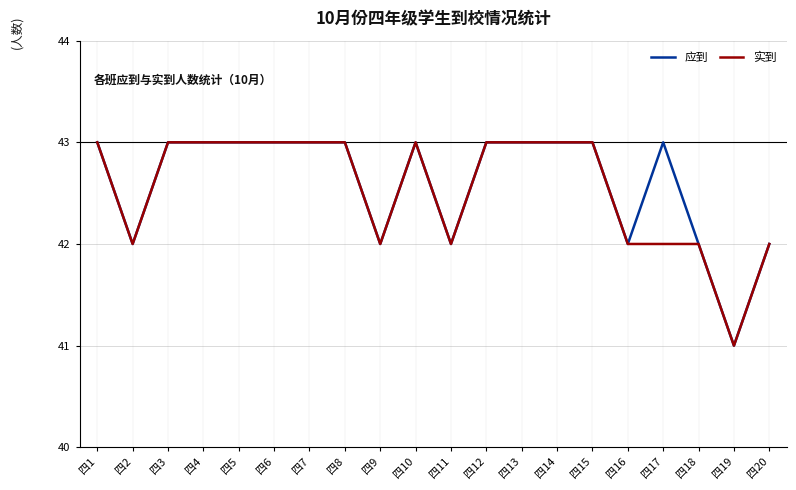

Reading left to right, what are all the values shown in this chart?

应到: 四1=43	四2=42	四3=43	四4=43	四5=43	四6=43	四7=43	四8=43	四9=42	四10=43	四11=42	四12=43	四13=43	四14=43	四15=43	四16=42	四17=43	四18=42	四19=41	四20=42
实到: 四1=43	四2=42	四3=43	四4=43	四5=43	四6=43	四7=43	四8=43	四9=42	四10=43	四11=42	四12=43	四13=43	四14=43	四15=43	四16=42	四17=42	四18=42	四19=41	四20=42